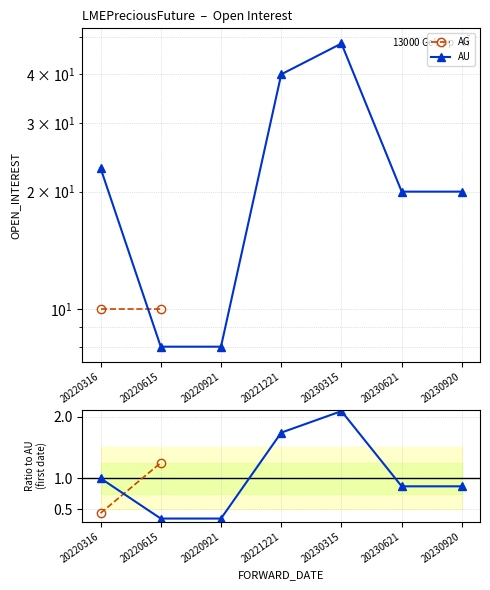

The value at 20220615 is 8. True or false?

True